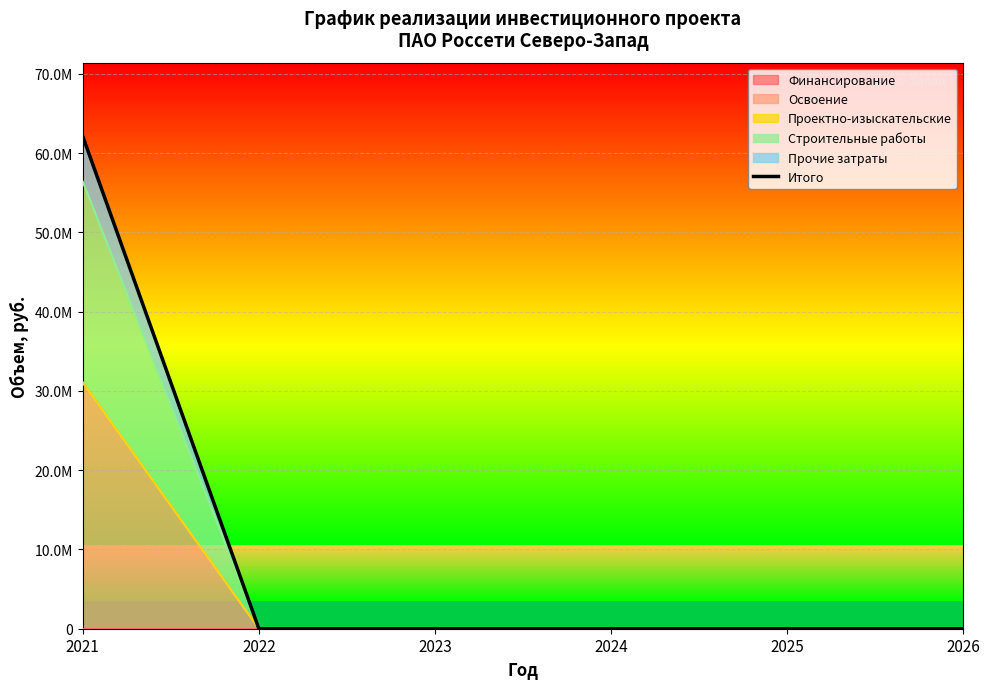

How many values in the Освоение series exceed 0?

1